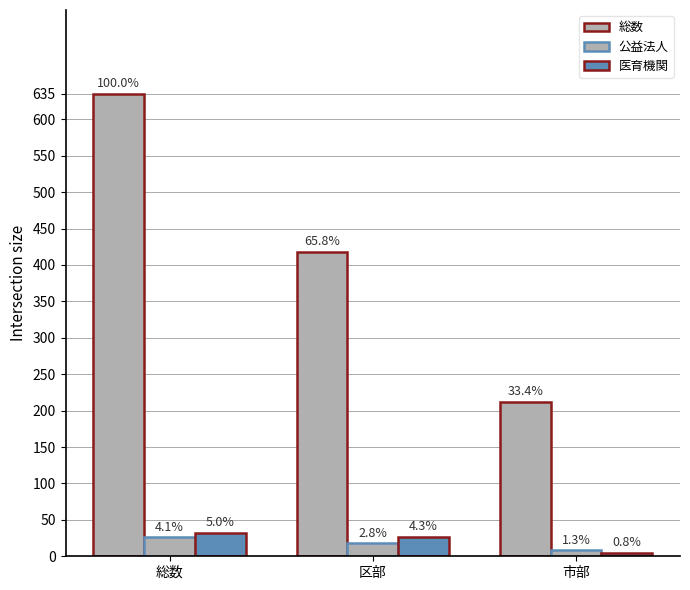

Does the chart contain stacked bars?

No